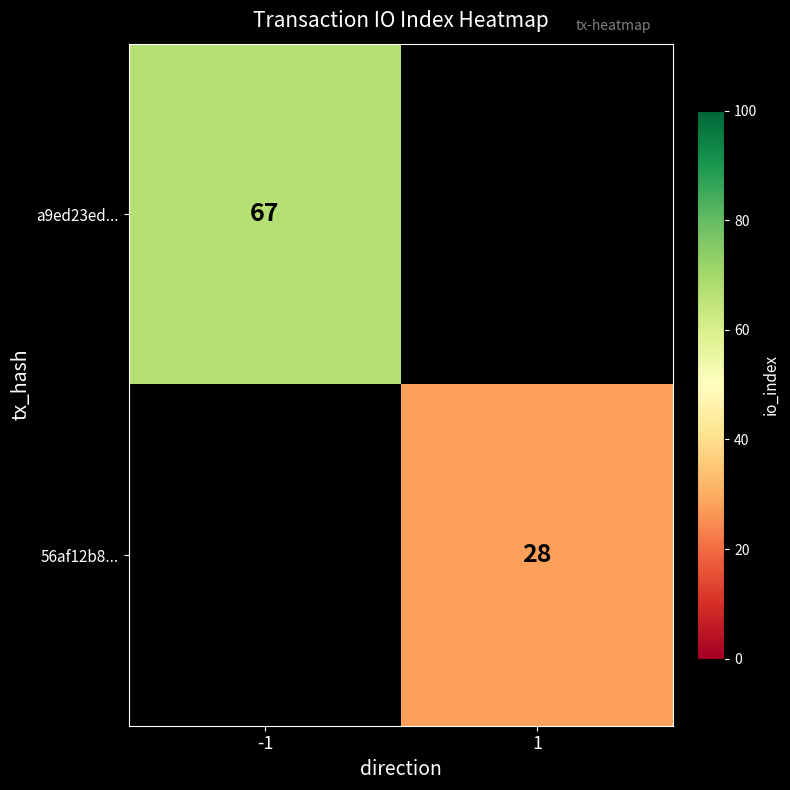

True or false: a9ed23ed... has a value of 87 at -1.

False